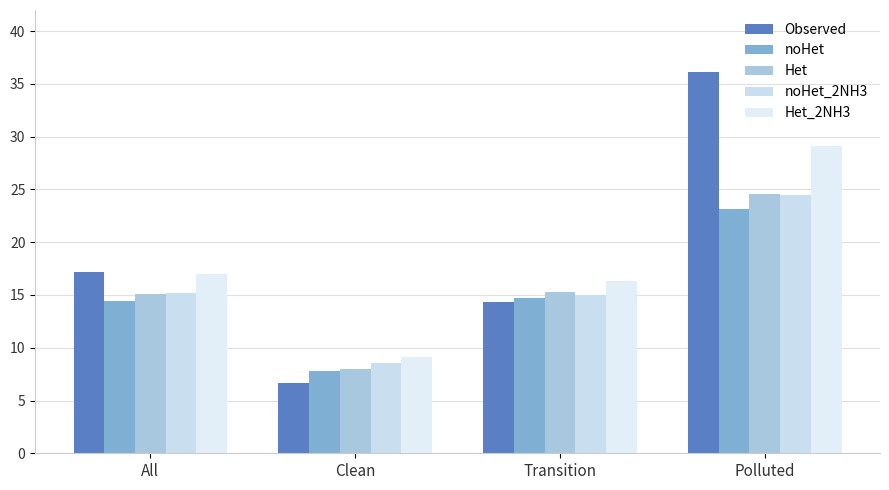

Which category has the lowest value in the Observed series?

Clean